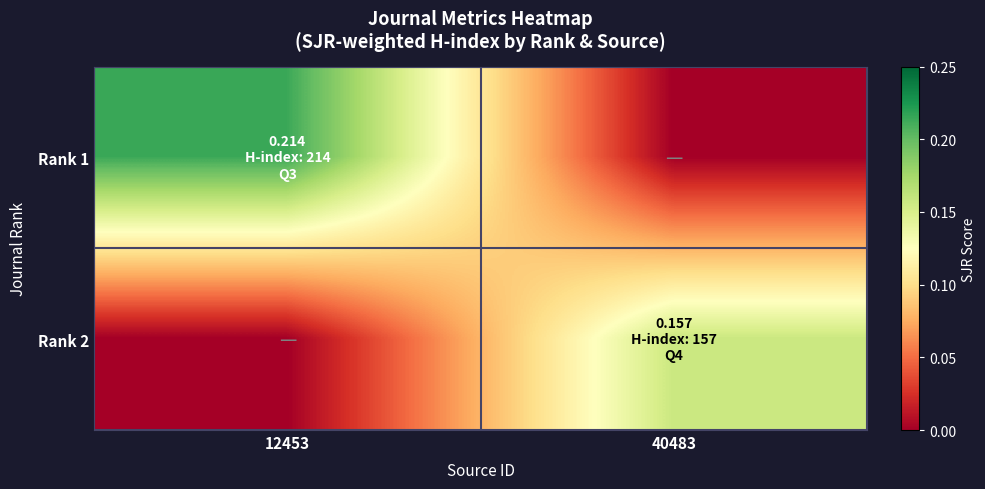

Reading left to right, list all the values displayed in this chart.

Rank 1: 12453=0.2	40483=0.0
Rank 2: 12453=0.0	40483=0.2